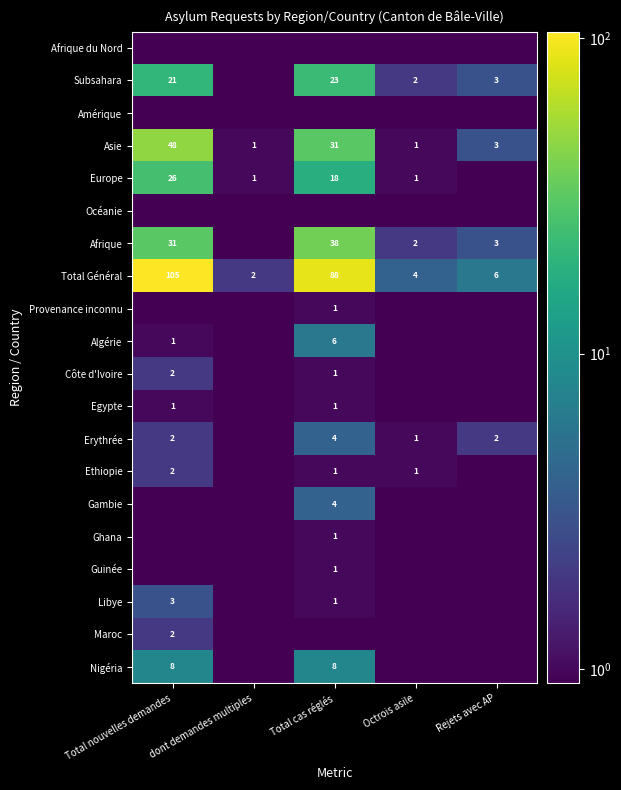

What is the maximum value shown in the chart?

105.0